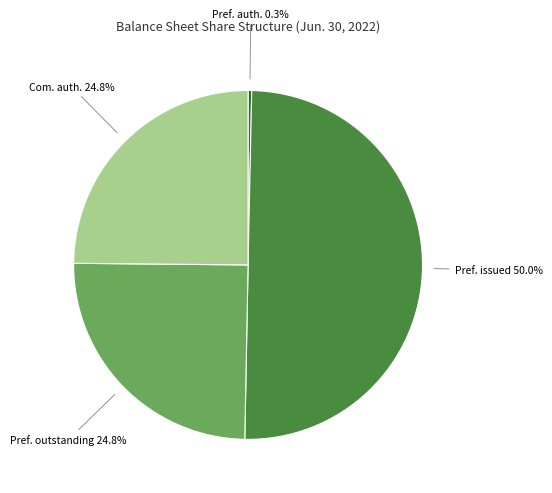

How many segments does this pie chart have?

4